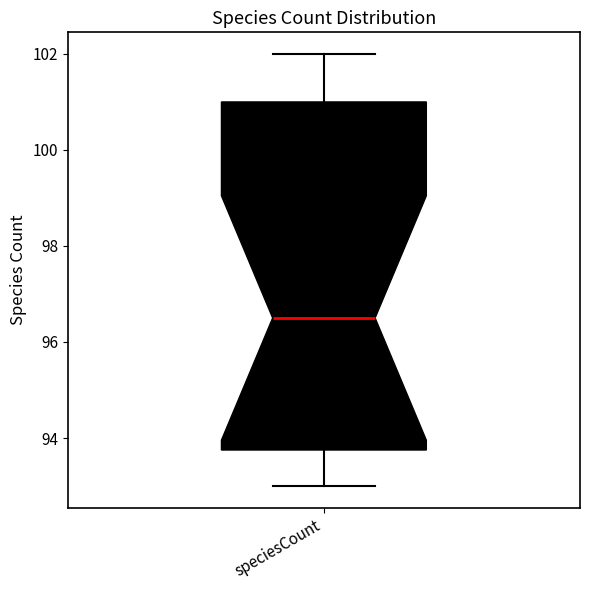

Where does the lower whisker of the box for speciesCount end on the y-axis? The values are not printed on the chart, so give them approximately, as read against the axis.

93.0